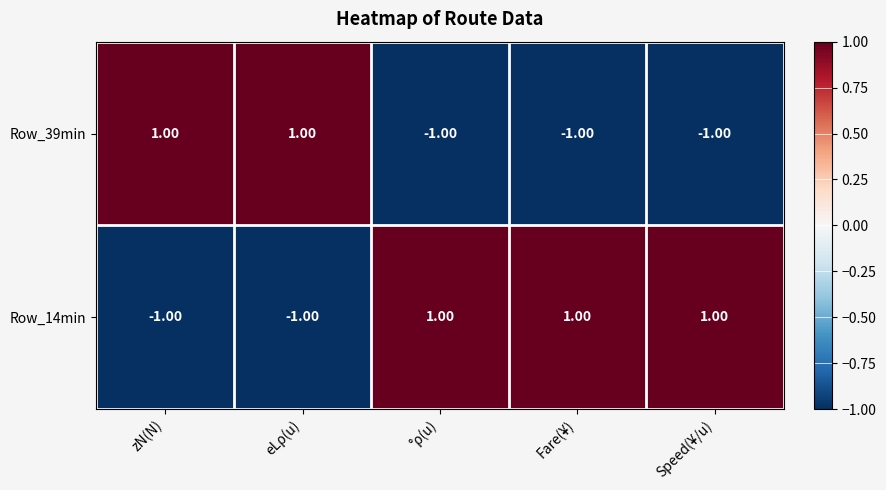

List the series in order of their overall mean, lowest first.

Row_39min, Row_14min